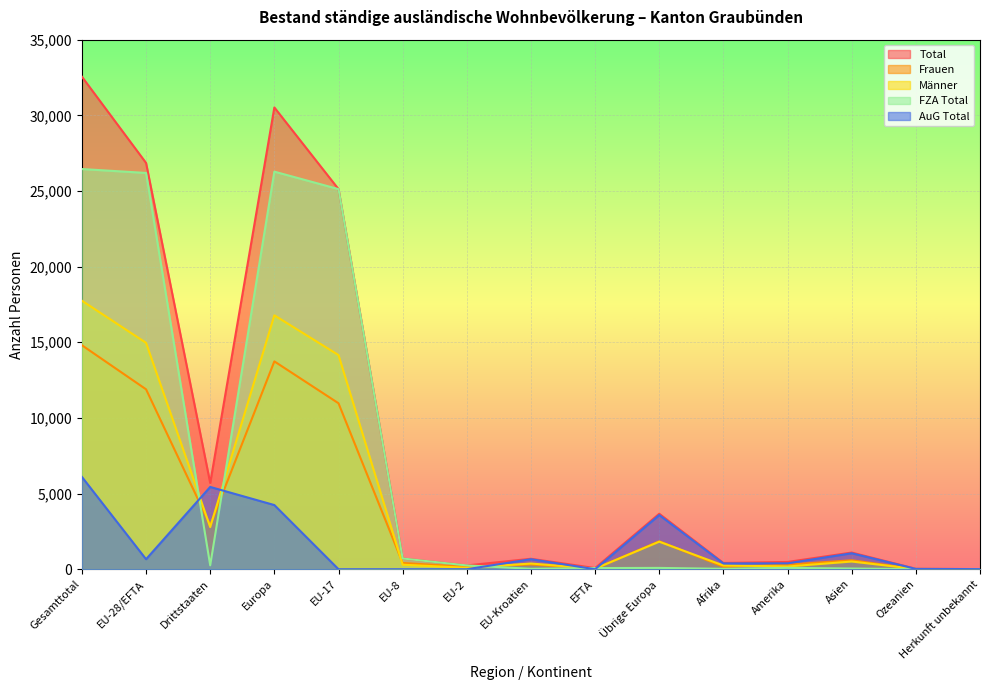

At which category is the sum across all series the highest?

Gesamttotal